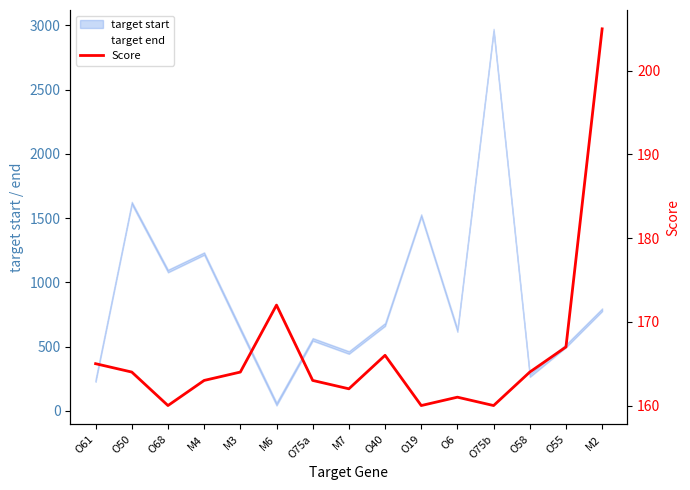

Does the chart have visible grid lines?

No